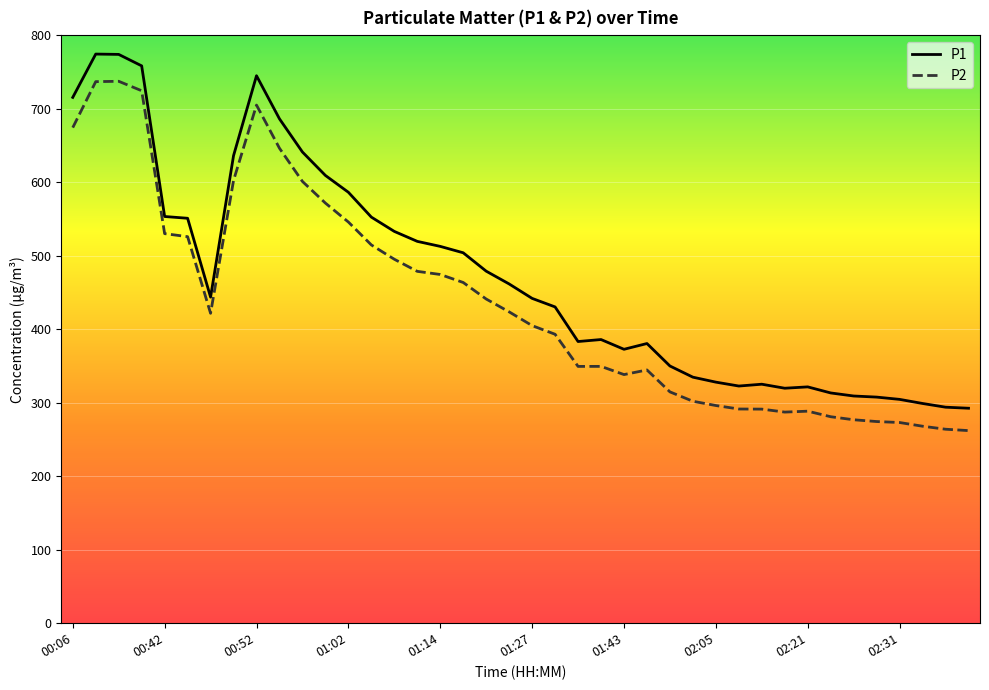

Which series has the largest range (max minus min)?

P1